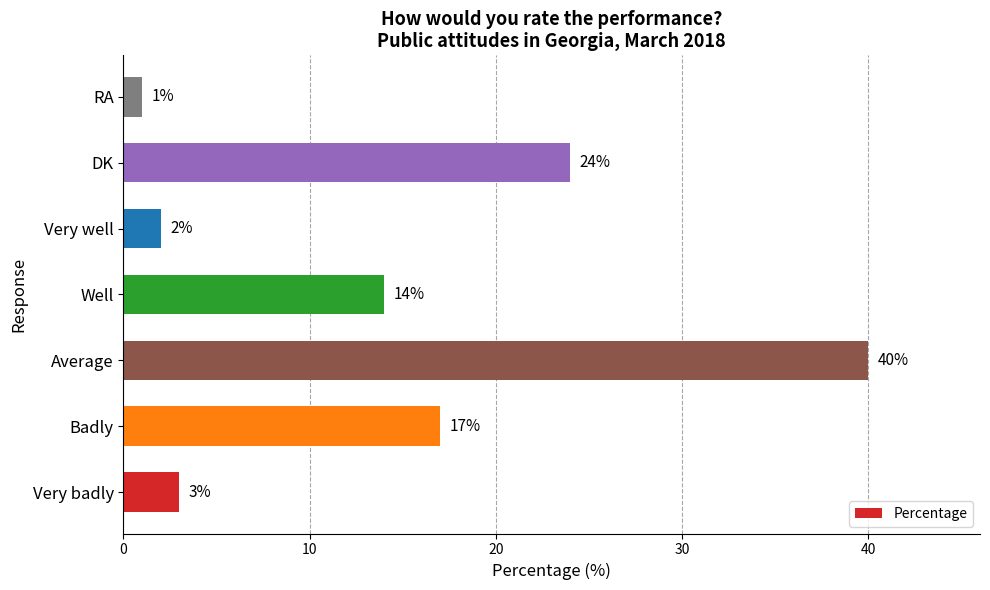

What is the sum of the values at Very badly and RA?

4